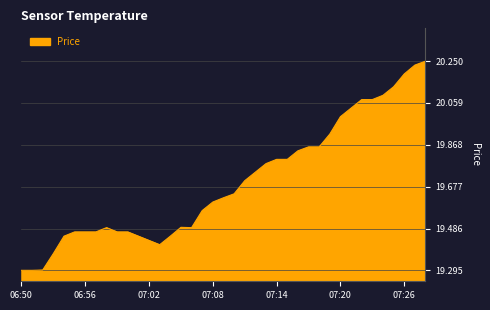

What is the difference between the maximum and minimum values?

1.0